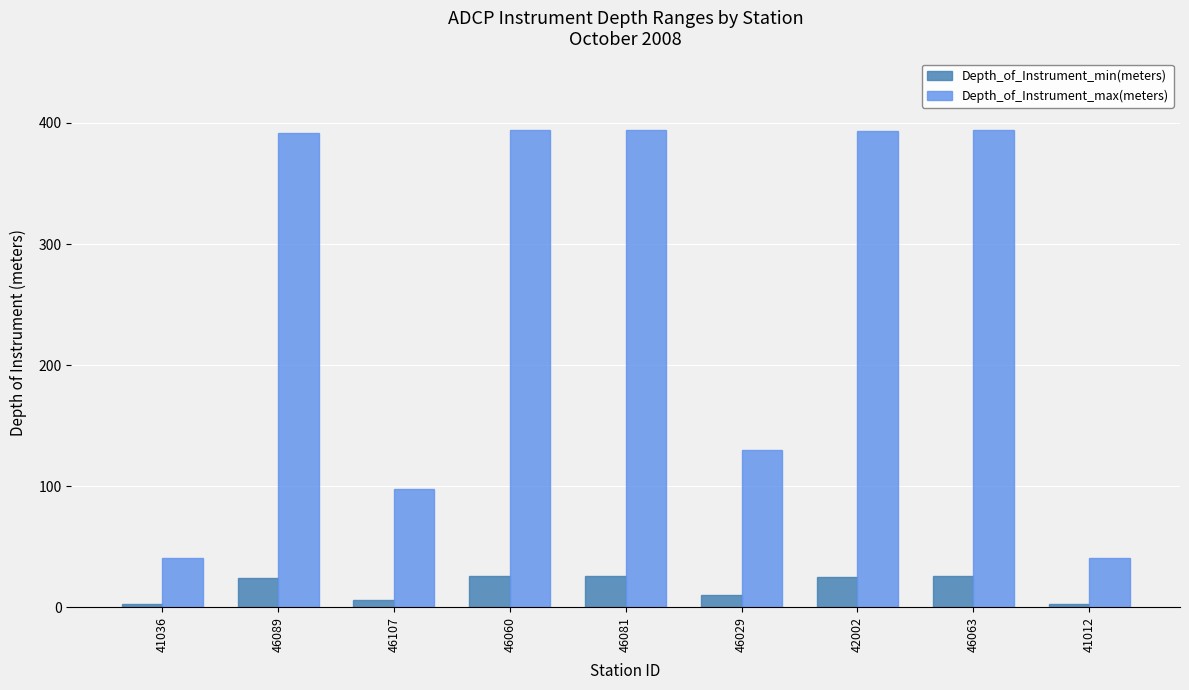

What is the difference between the highest and lowest values at 46060?

368